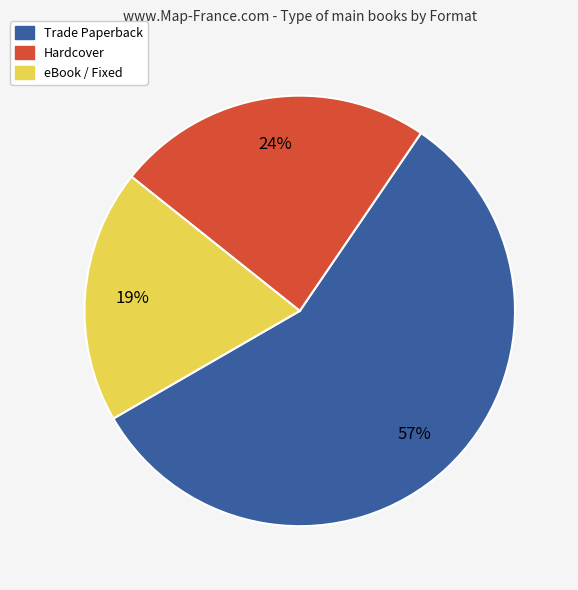

To the nearest percent, what is the difference between the largest and smallest slice percentages?

38%